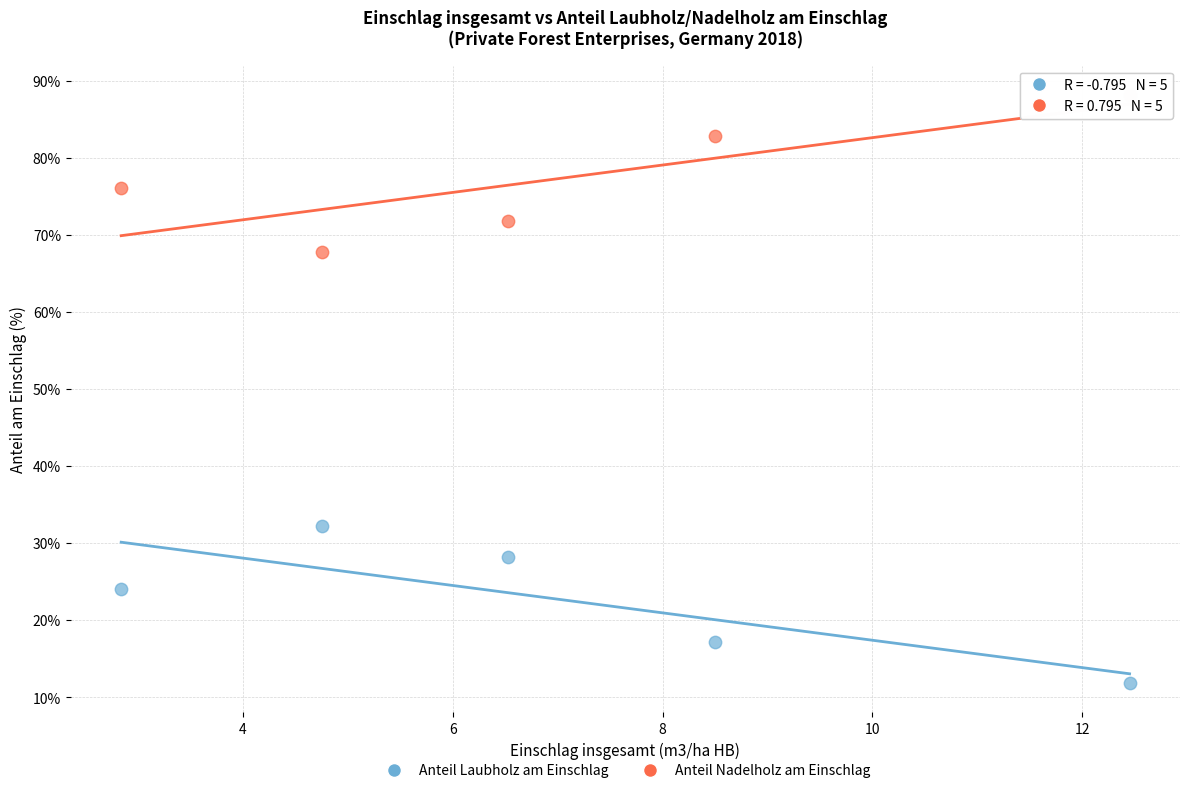

In the Anteil Nadelholz am Einschlag series, what Y value is closest to 77?

76.0